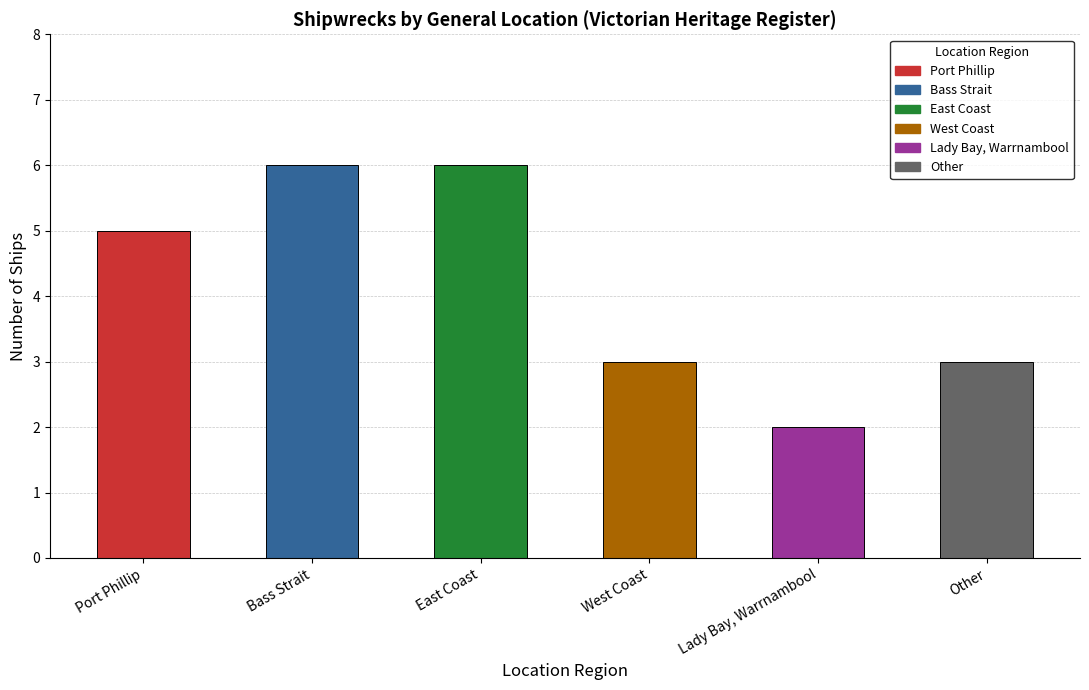

What is the label of the 2nd bar from the right?

Lady Bay, Warrnambool